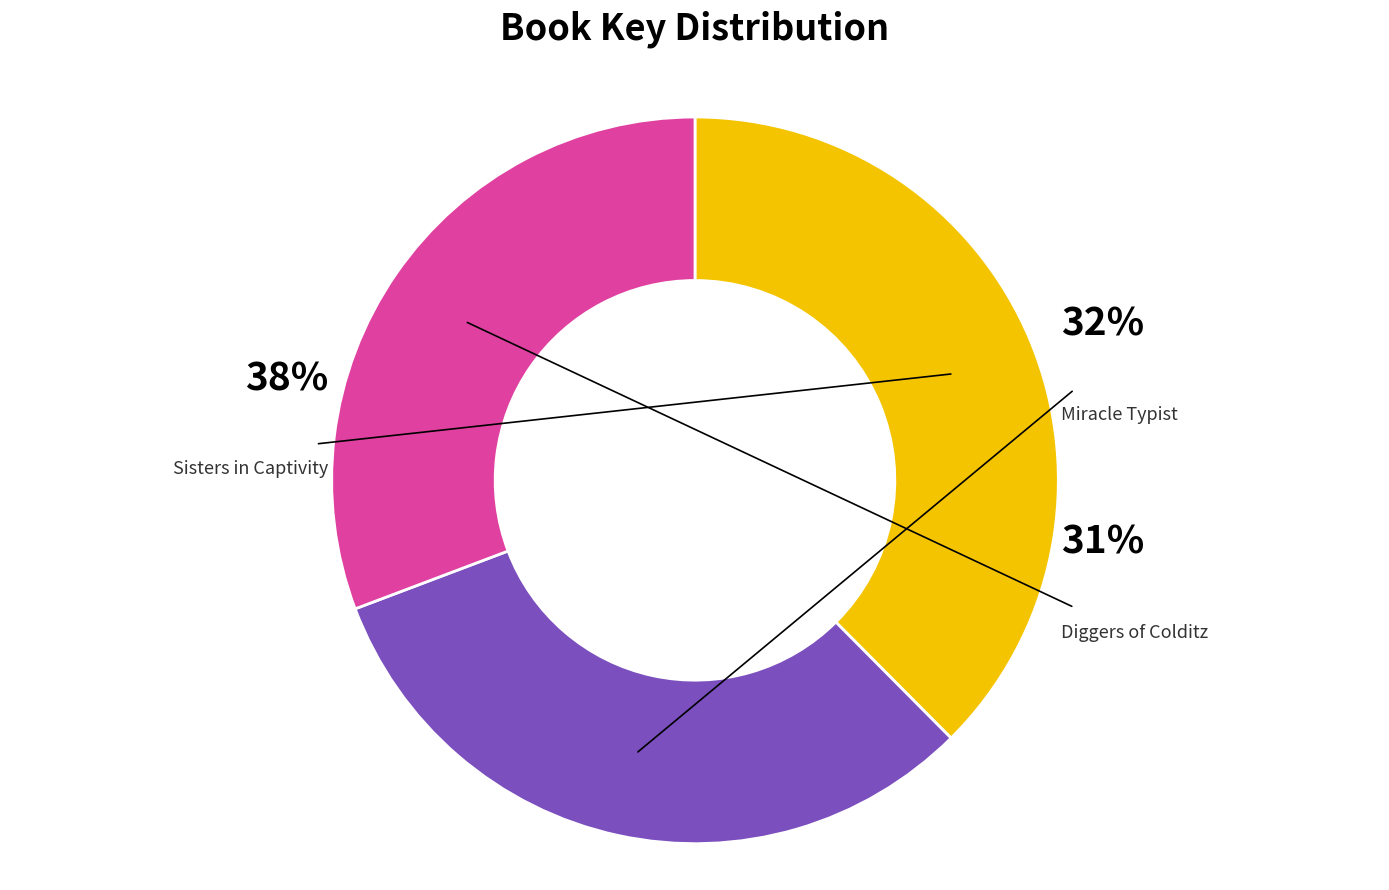

Does any single category account for the majority?

No